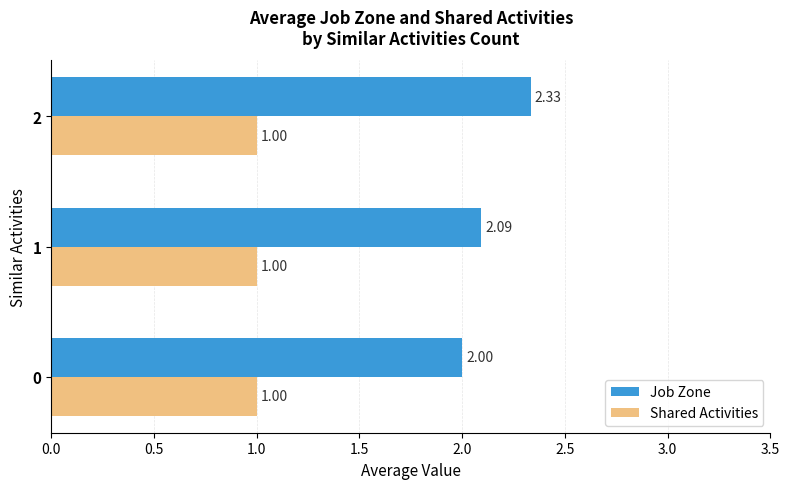

Is the value of Shared Activities at 1 greater than the value of Job Zone at 2?

No